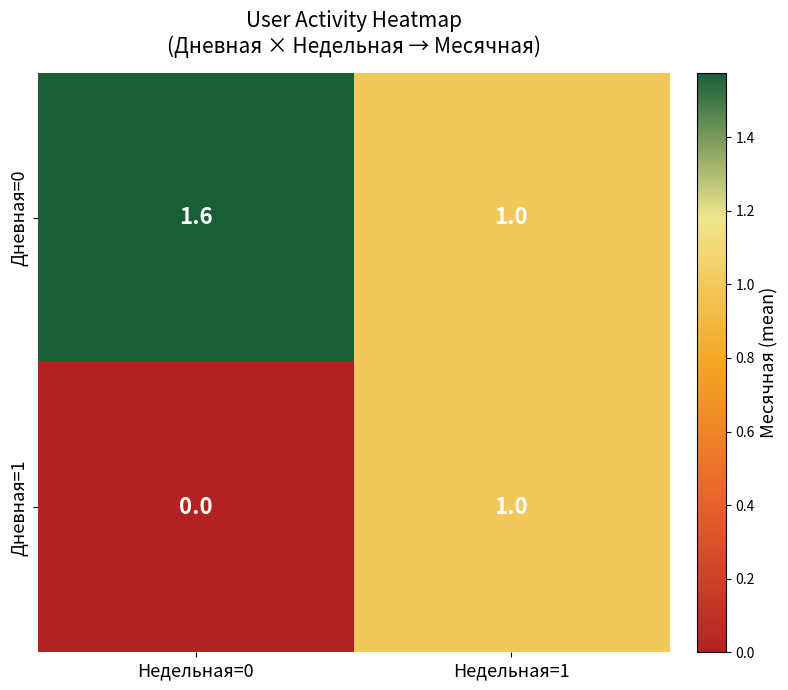

Which label corresponds to the smallest value in the chart?

Недельная=0